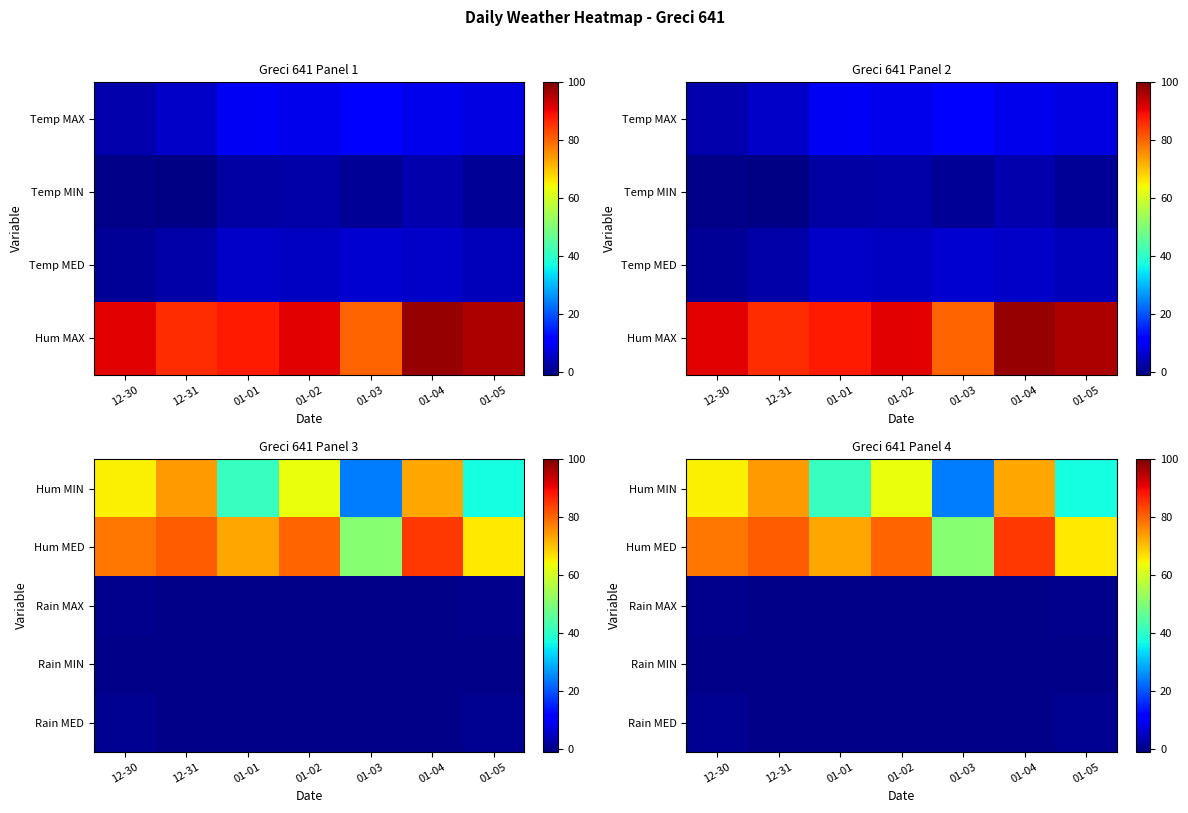

At how many categories does at least one series exceed 38?

7